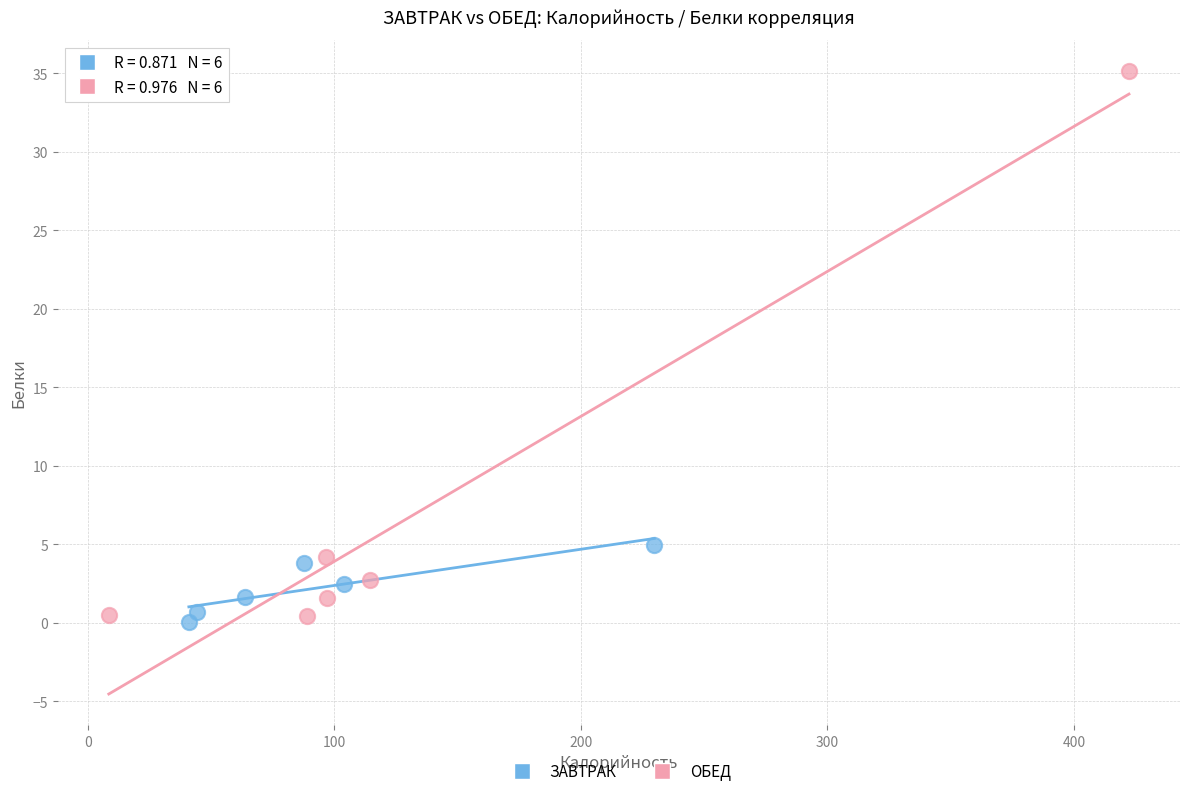

Which series contains the highest Y value?

ОБЕД